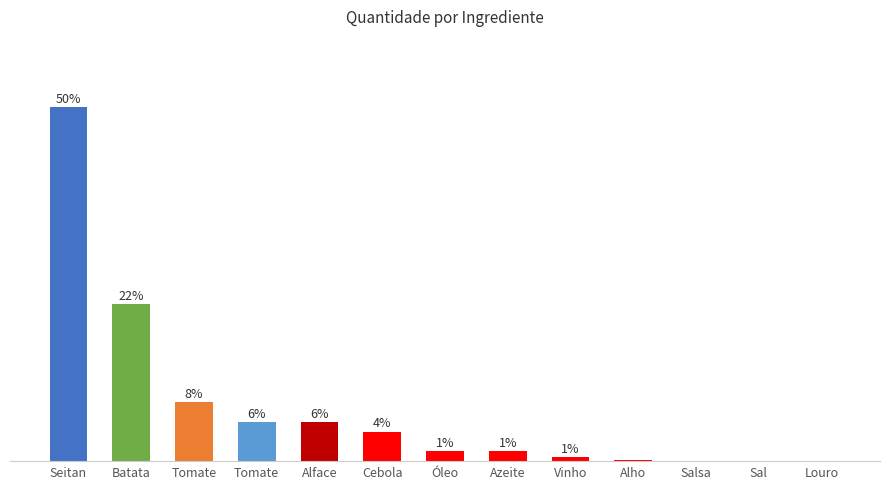

Are the bars horizontal?

No